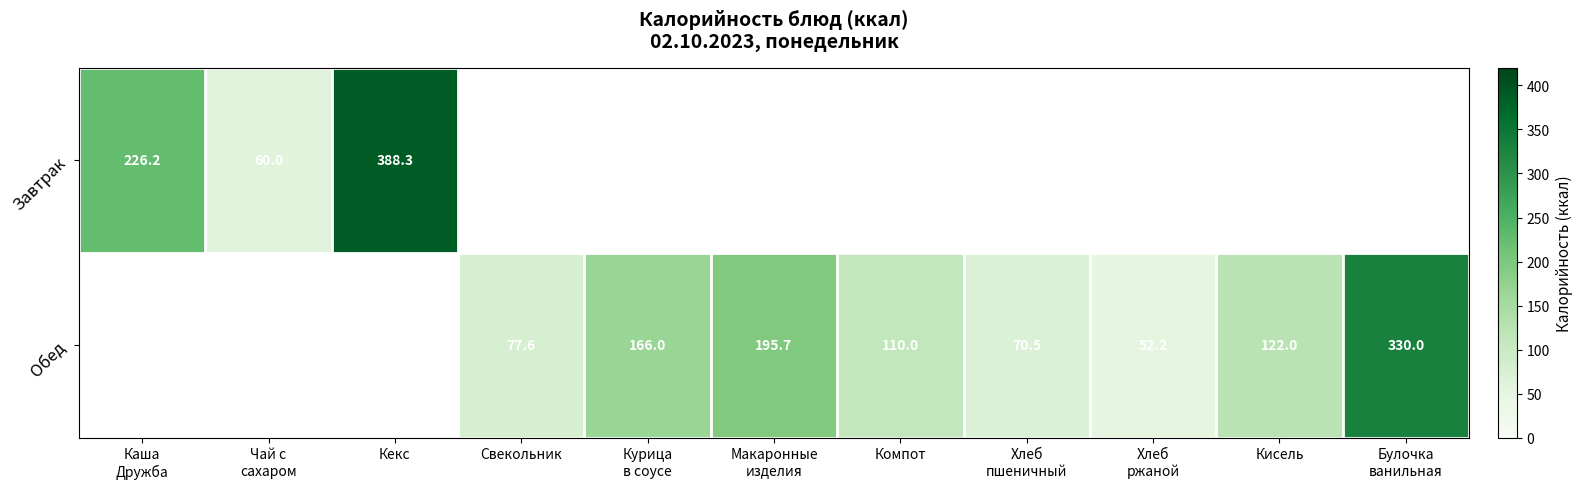

True or false: Завтрак has a value of 388.3 at Кекс.

True